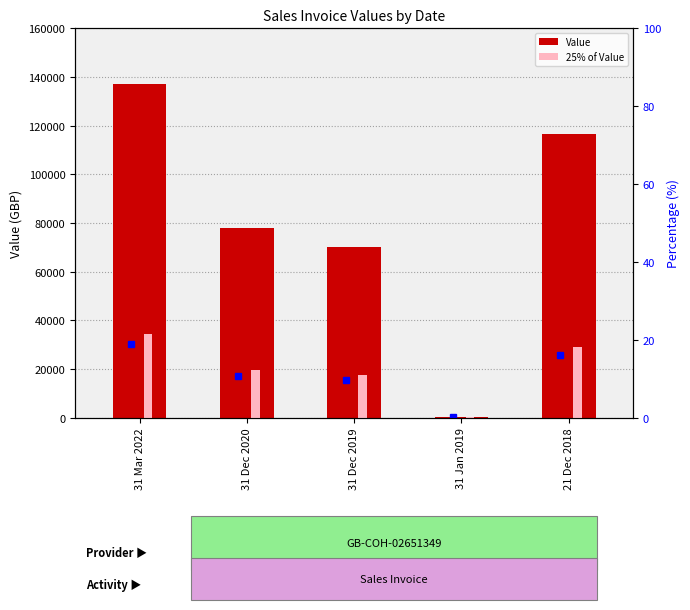

How many bars are there in each group?

2